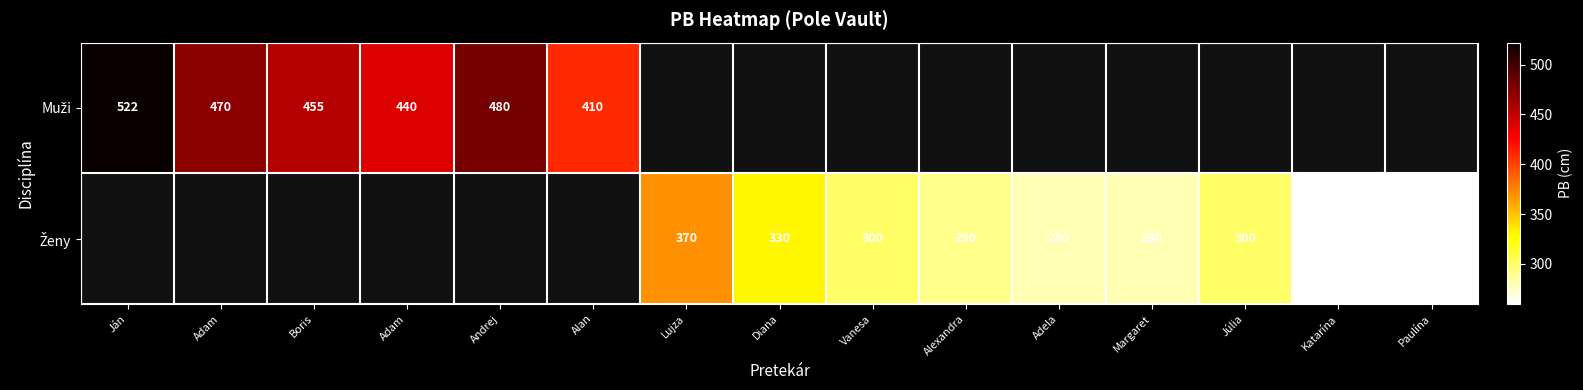

Rank the series at Adam from lowest to highest value.

Muži, Ženy